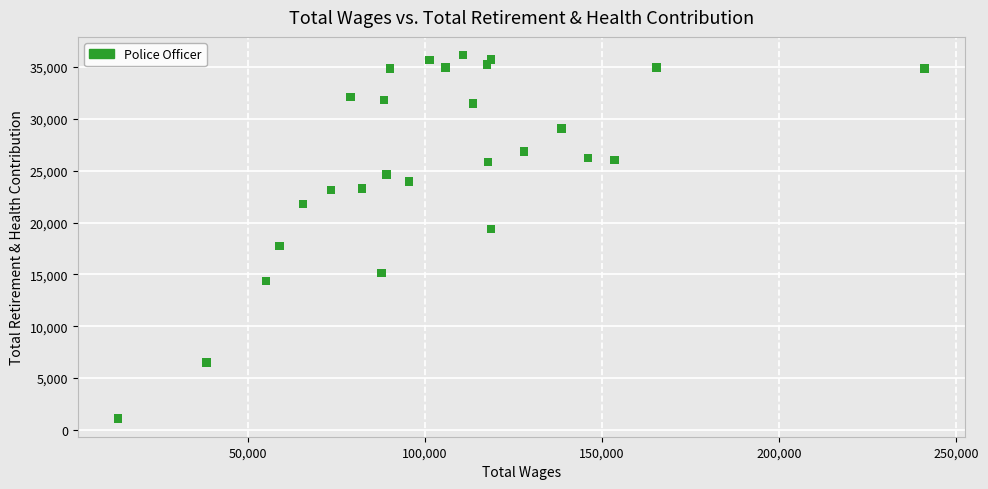

What is the range of Y values (max minus min)?

35070